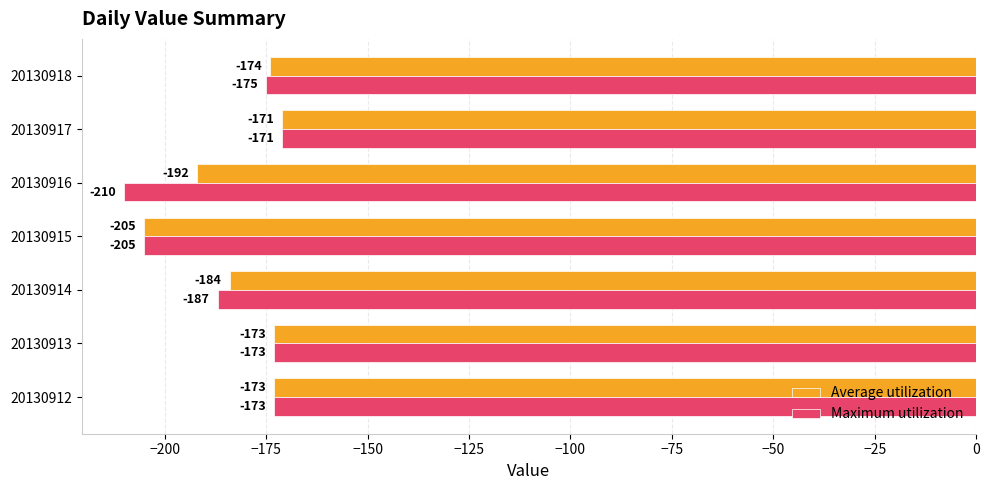

What is the total value across all series at 20130912?

-346